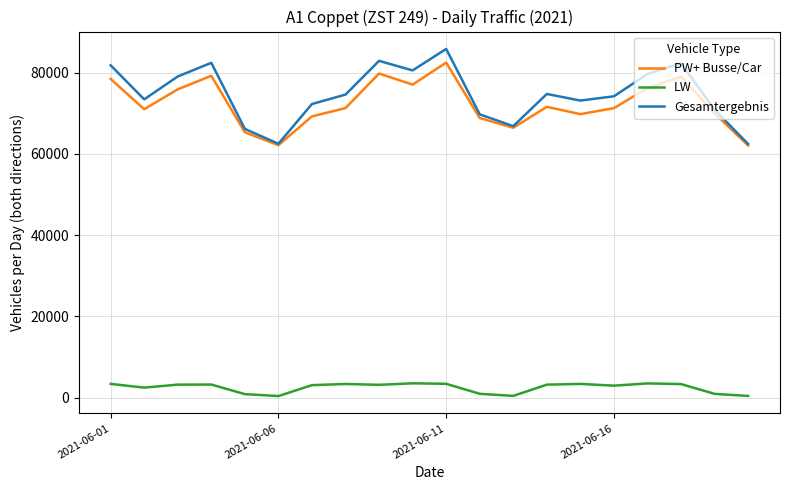

Which series has the largest total across all categories?

Gesamtergebnis